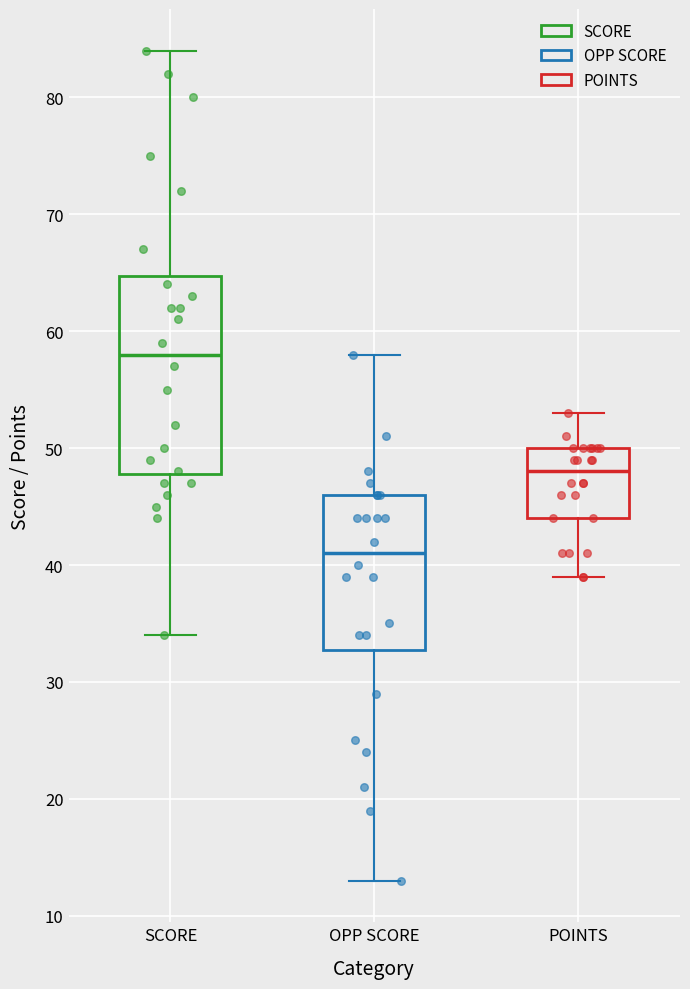

Reading left to right, transcribe this box plot: for each box, give where its median line is, the range the box spans, and where its two whiskers end, as read against the y-axis. The values are not printed on the chart, so give them approximately, as read against the axis.

SCORE: median 58, box 48 to 65, whiskers 34 to 84
OPP SCORE: median 41, box 33 to 46, whiskers 13 to 58
POINTS: median 48, box 44 to 50, whiskers 39 to 53